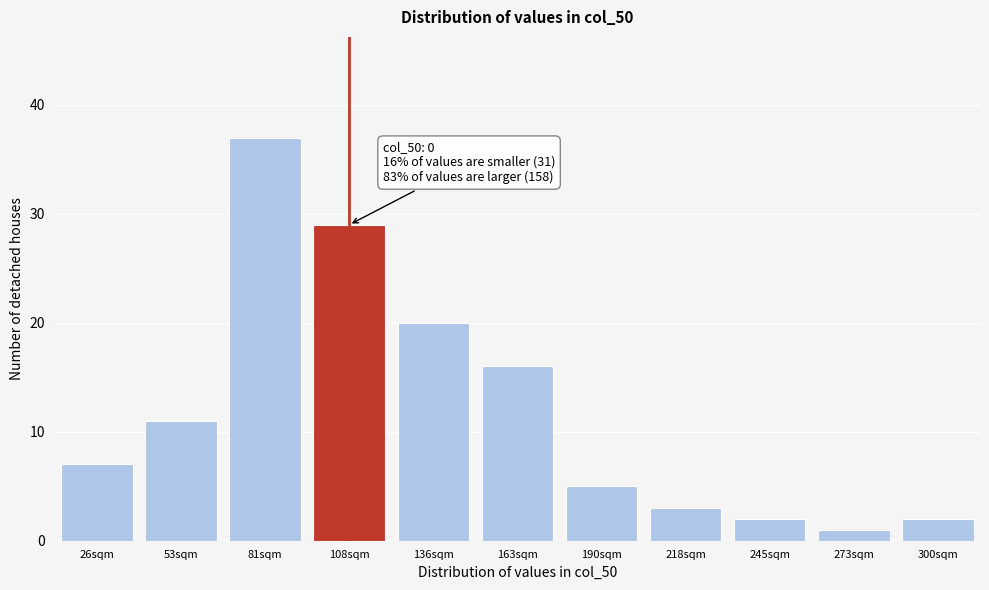

Reading left to right, extract all data points from this chart.

26sqm=7	53sqm=11	81sqm=37	108sqm=29	136sqm=20	163sqm=16	190sqm=5	218sqm=3	245sqm=2	273sqm=1	300sqm=2